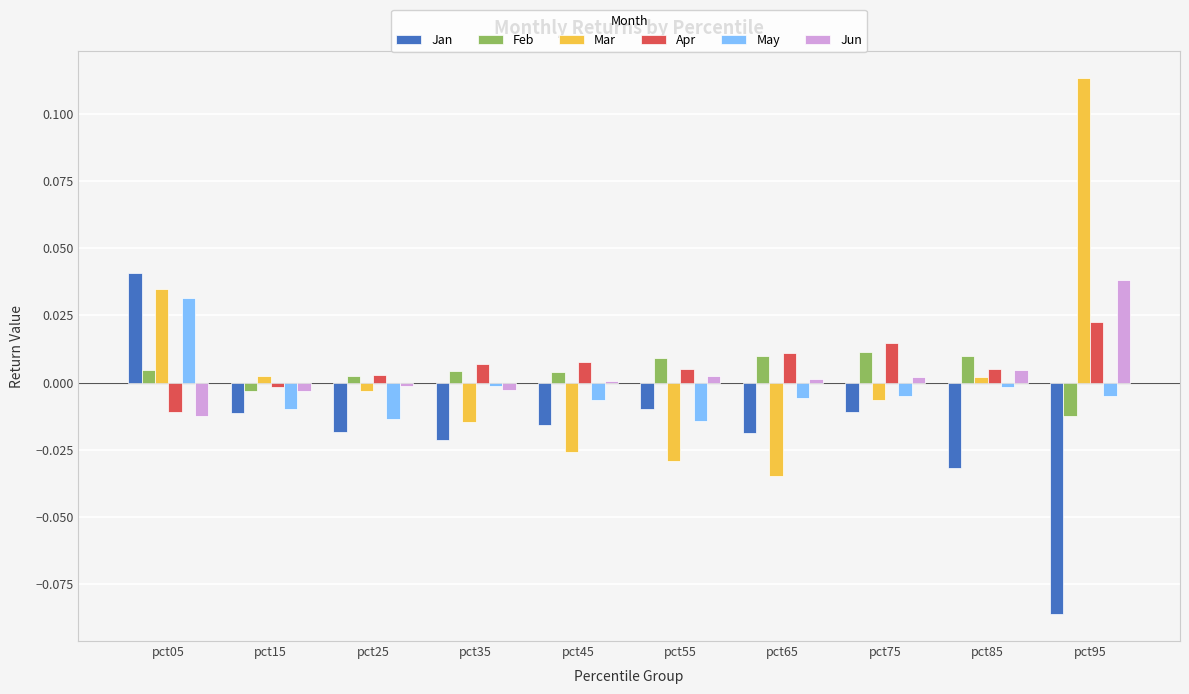

At which label does May reach its peak?

pct05